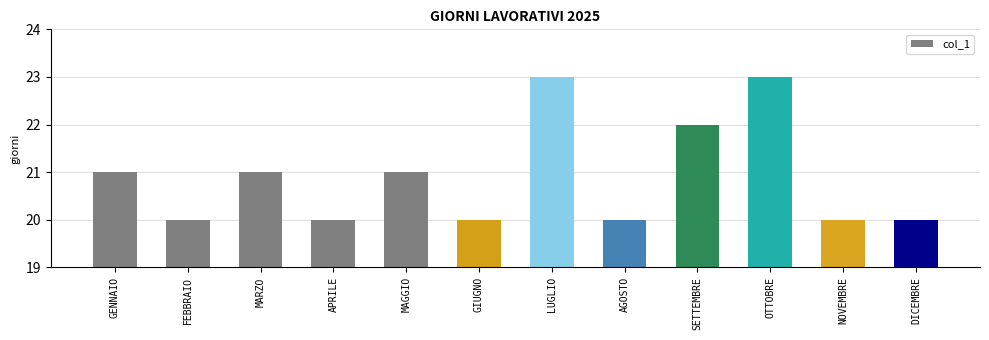

What is the ratio of the value at OTTOBRE to the value at MARZO?

1.1